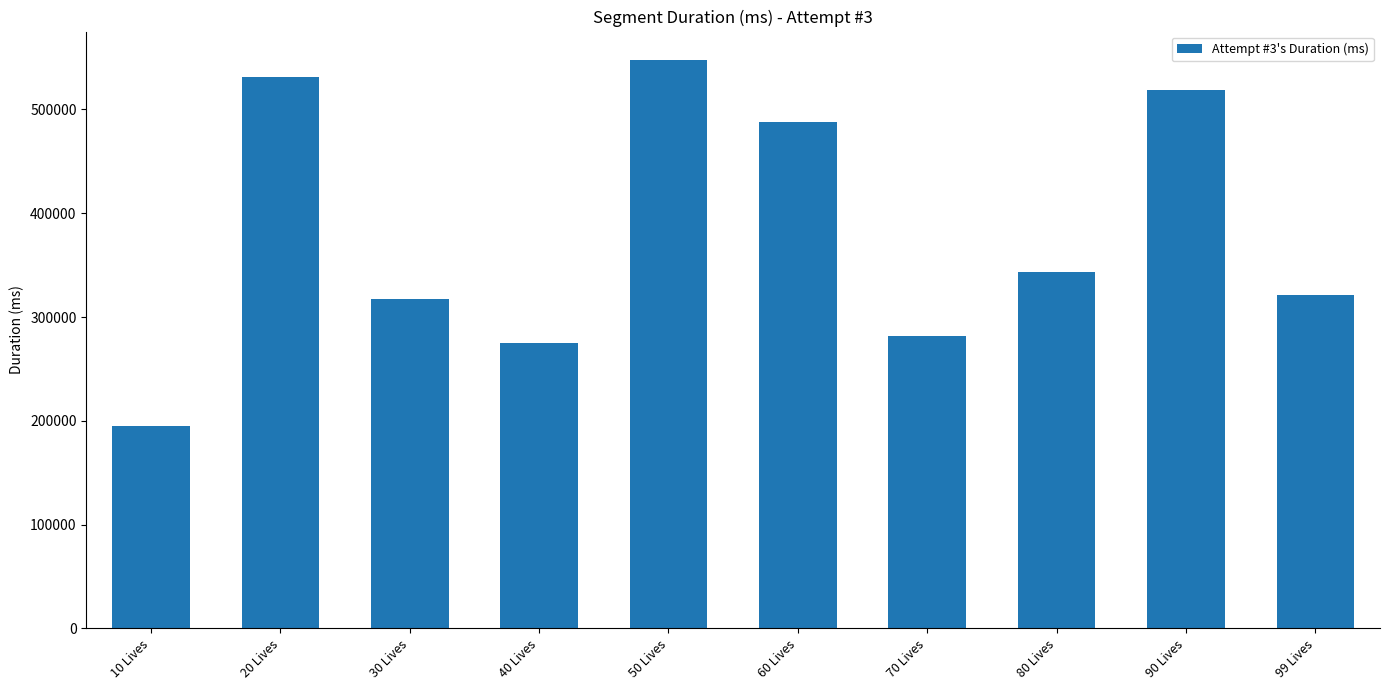

How many values are below 343460?

5